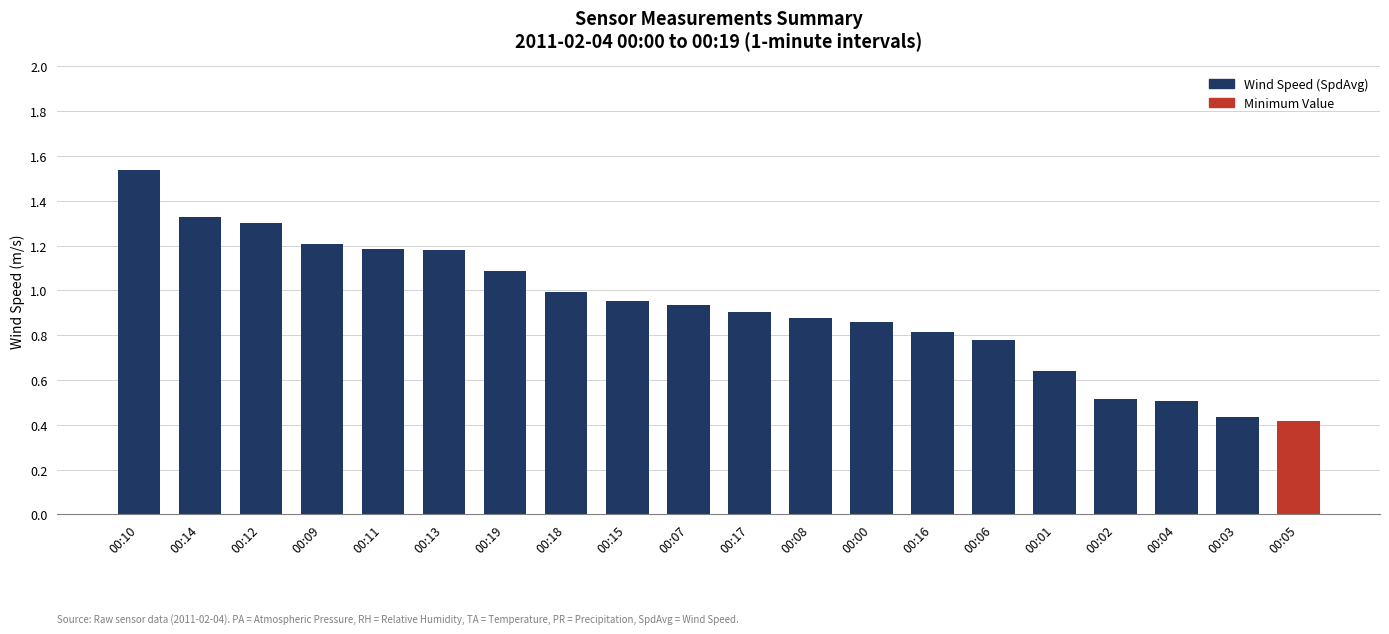

At which category does the chart reach its peak across all series?

00:10